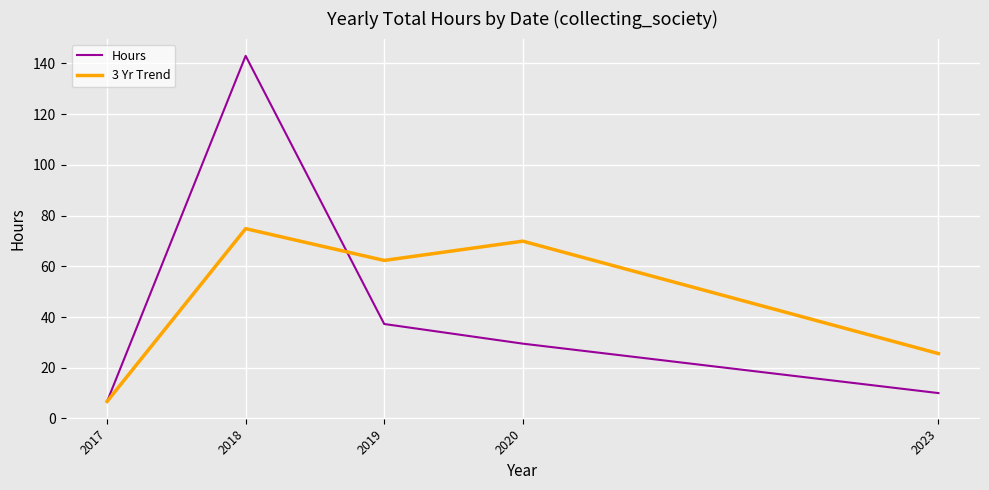

The Hours series shows 143.0 at 2018. True or false?

True